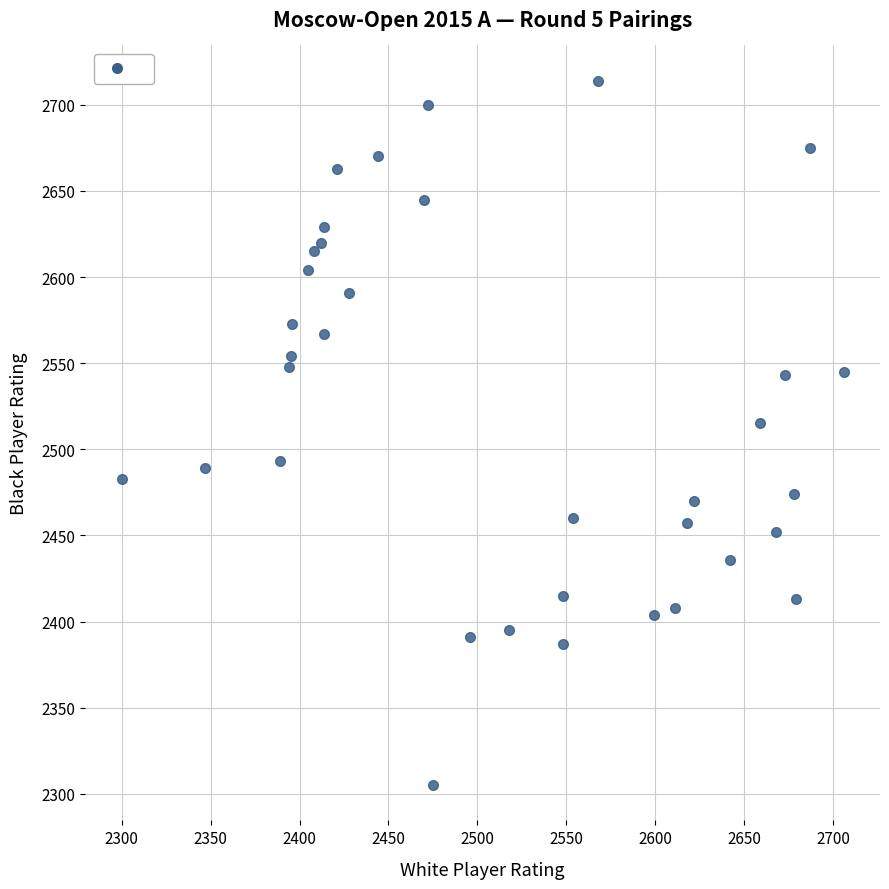

What is the range of X values (max minus min)?

406